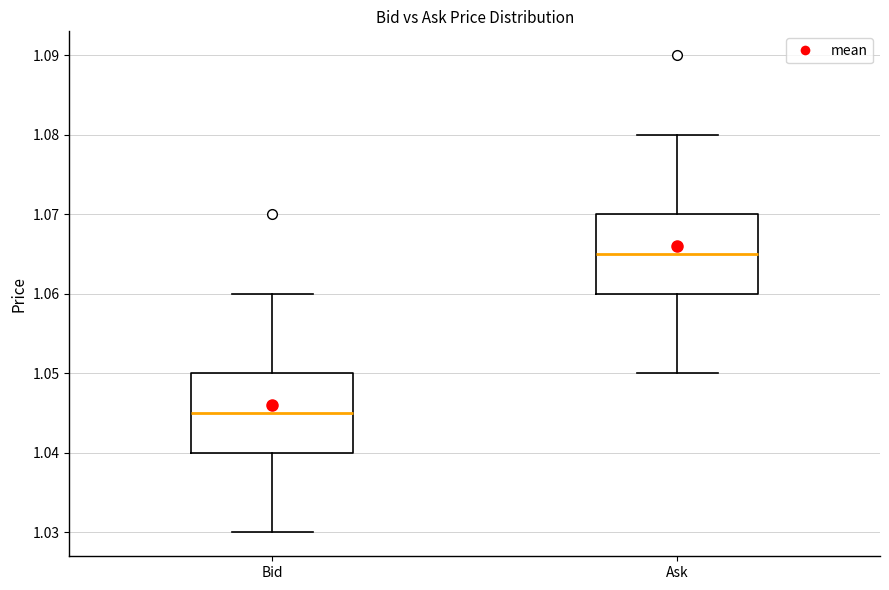

Reading left to right, transcribe this box plot: for each box, give where its median line is, the range the box spans, and where its two whiskers end, as read against the y-axis. The values are not printed on the chart, so give them approximately, as read against the axis.

Bid: median 1.045, box 1.040 to 1.050, whiskers 1.030 to 1.060
Ask: median 1.065, box 1.060 to 1.070, whiskers 1.050 to 1.080